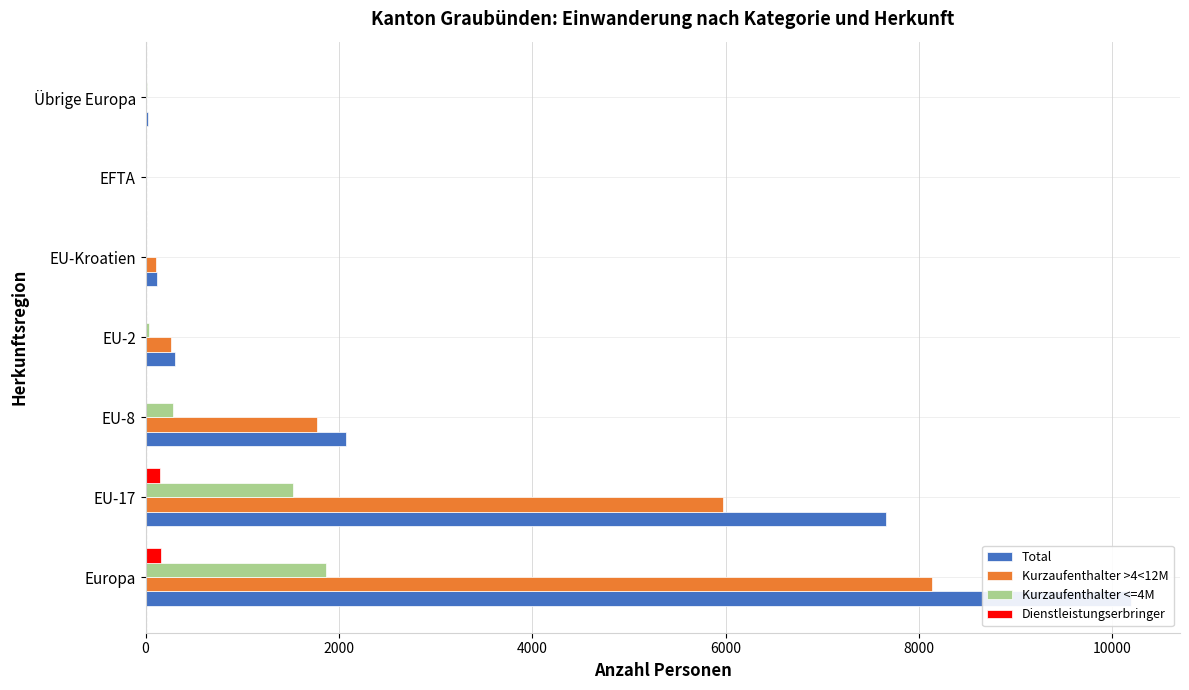

Between EU-Kroatien and Übrige Europa, which series saw the biggest shift?

Kurzaufenthalter >4<12M